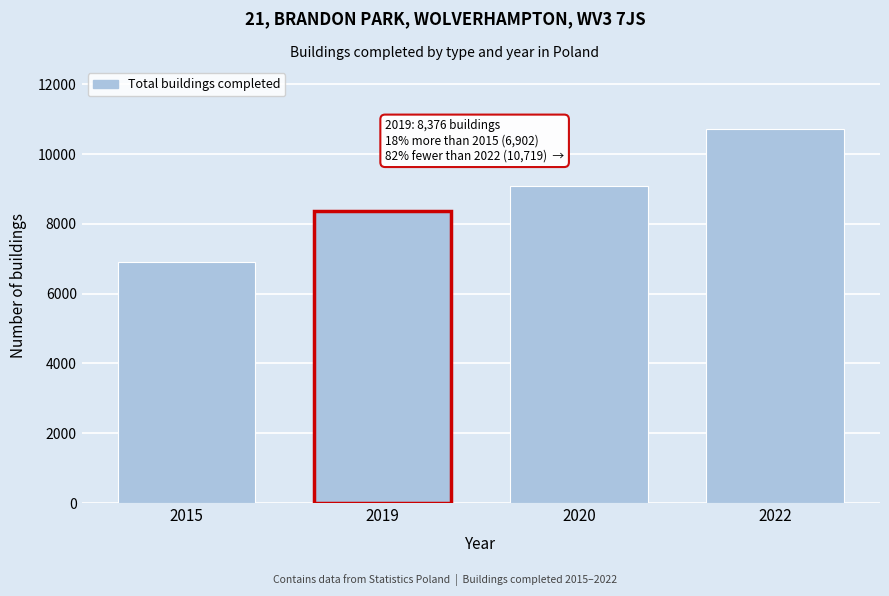

Reading left to right, transcribe all the data shown in this chart.

2015=6902	2019=8376	2020=9085	2022=10719